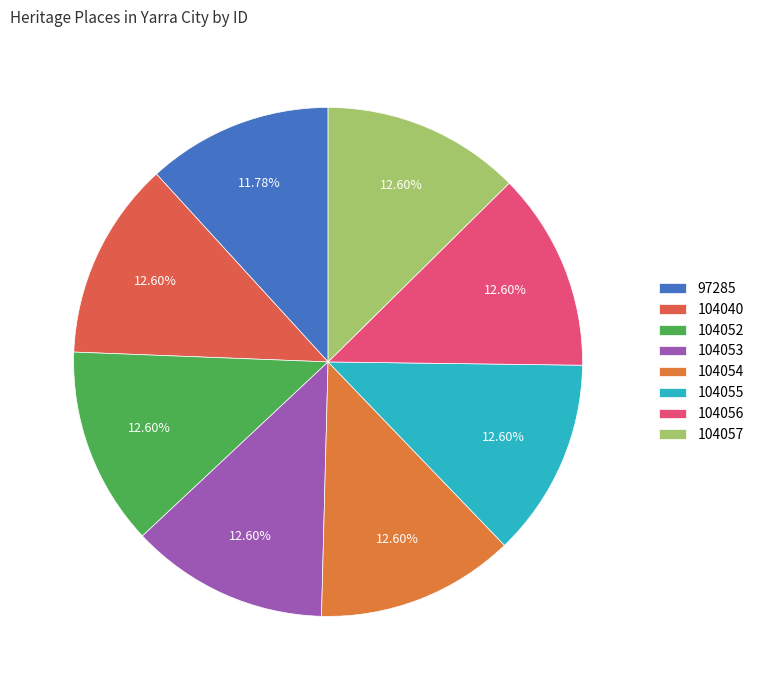

How many slices are in this pie chart?

8